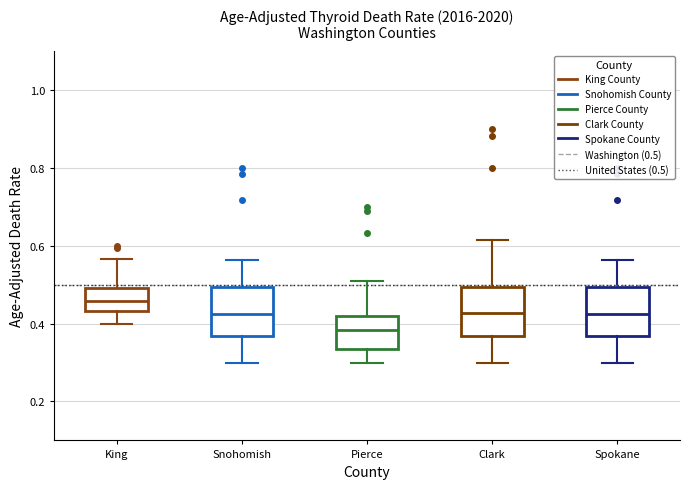

Reading left to right, transcribe this box plot: for each box, give where its median line is, the range the box spans, and where its two whiskers end, as read against the y-axis. The values are not printed on the chart, so give them approximately, as read against the axis.

King: median 0.46, box 0.44 to 0.50, whiskers 0.40 to 0.56
Snohomish: median 0.42, box 0.36 to 0.50, whiskers 0.30 to 0.56
Pierce: median 0.38, box 0.34 to 0.42, whiskers 0.30 to 0.50
Clark: median 0.42, box 0.36 to 0.50, whiskers 0.30 to 0.62
Spokane: median 0.42, box 0.36 to 0.50, whiskers 0.30 to 0.56